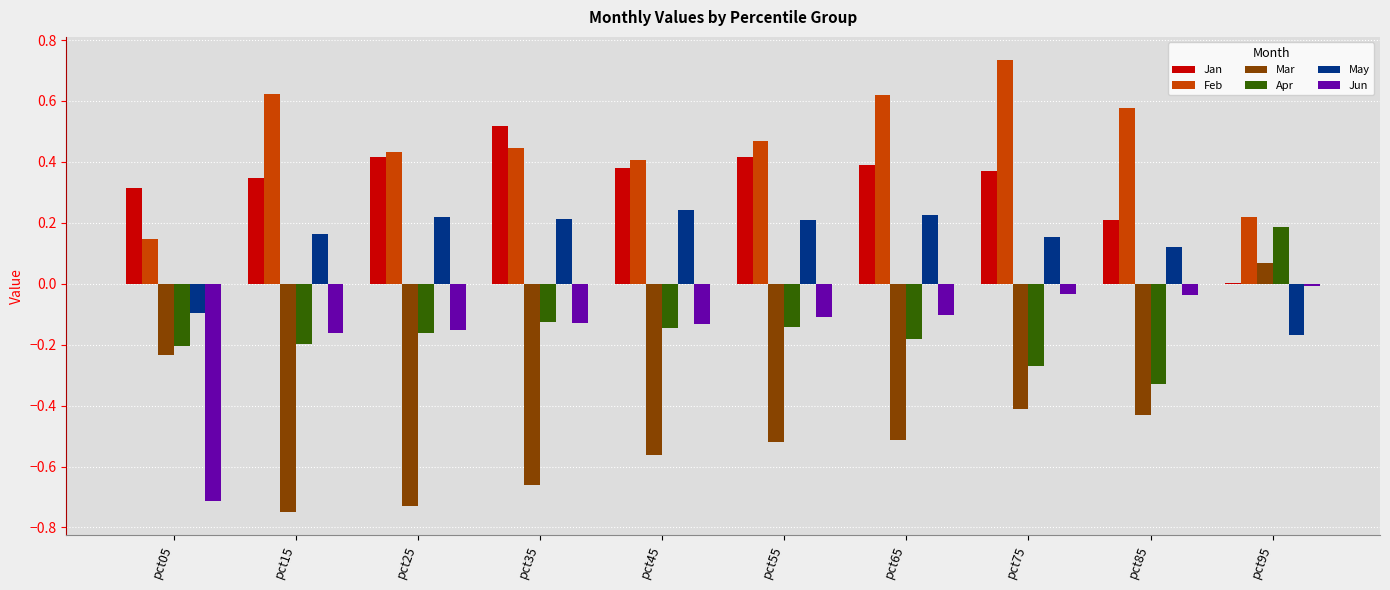

The May series shows 0.2 at pct85. True or false?

False